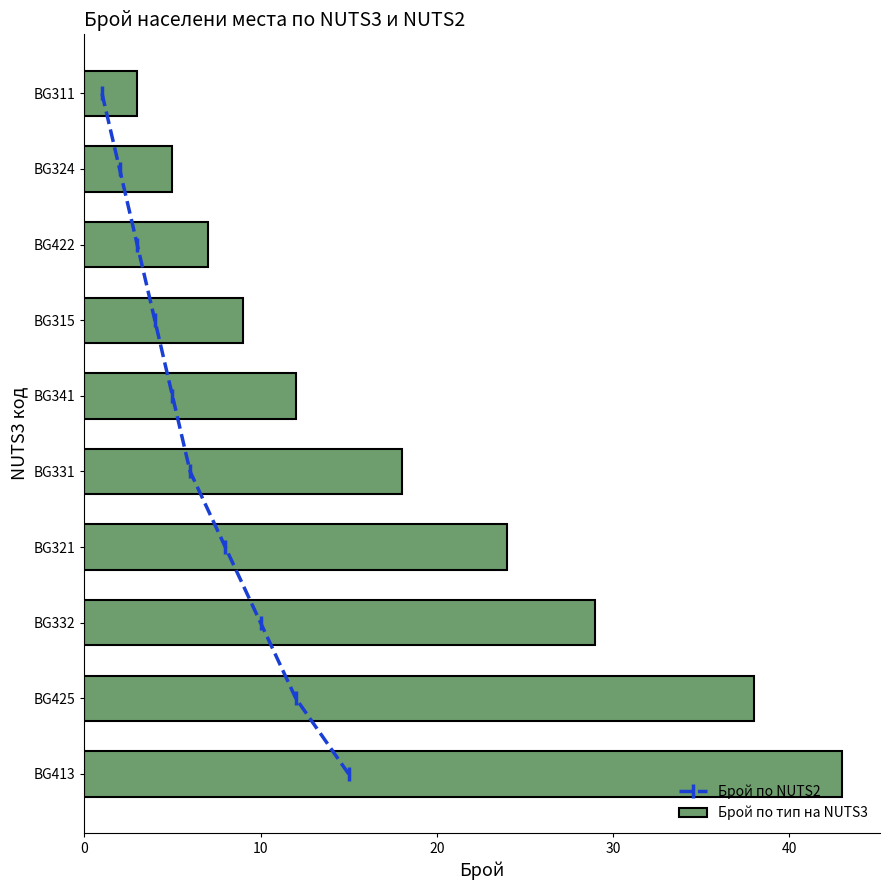

Is it true that Брой по тип на NUTS3 equals 38 at BG425?

True